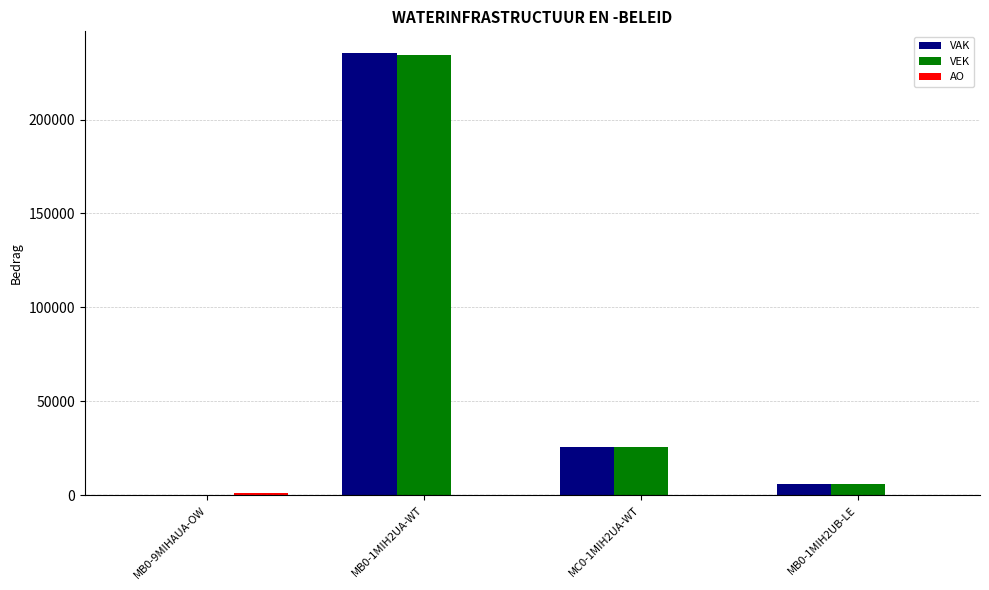

How many data points does each series have?

4